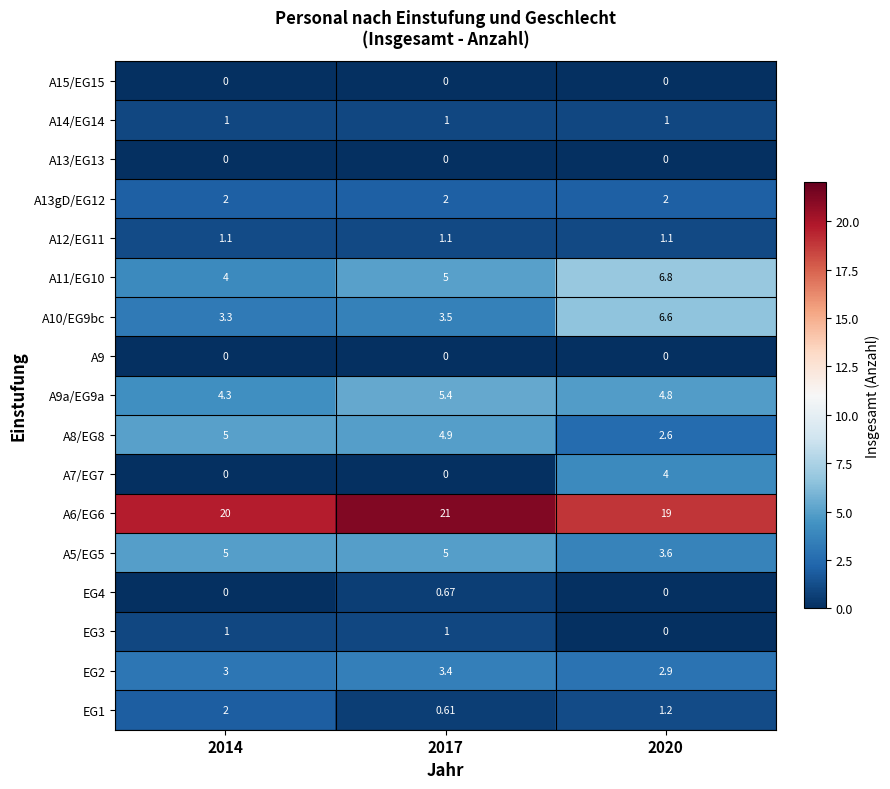

At which category is the sum across all series the highest?

2020